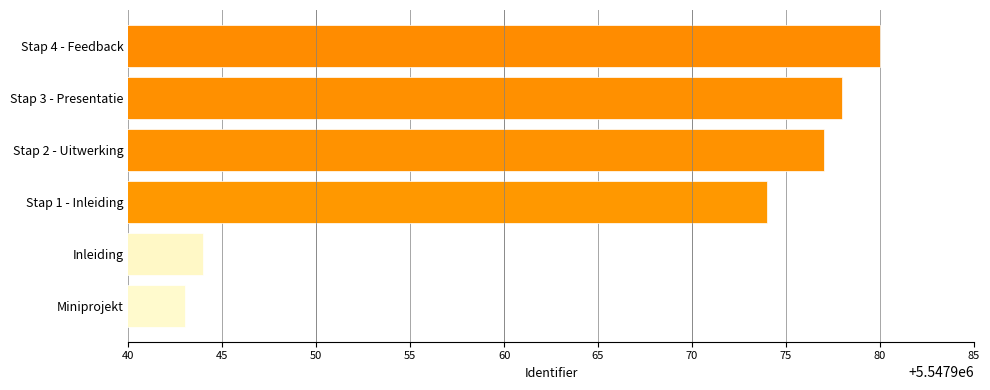

Are the bars horizontal?

Yes